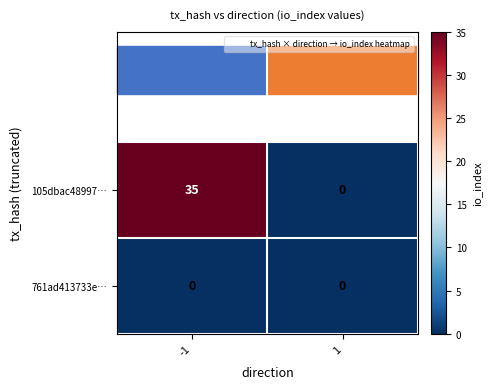

What is the difference between the 105dbac48997… values at -1 and 1?

35